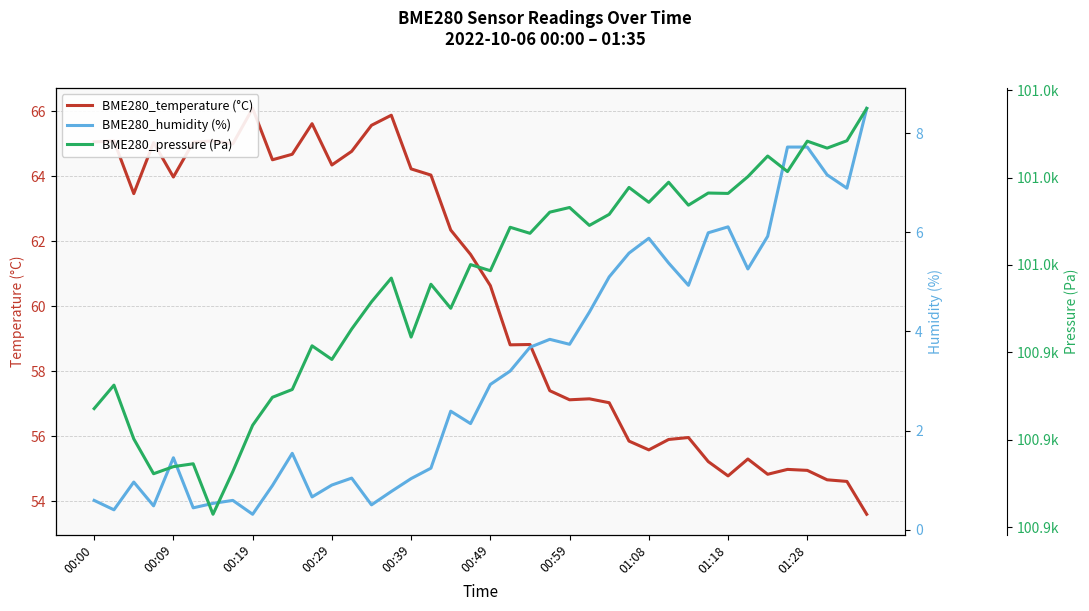

Which has a higher value, 39 or 17?

17